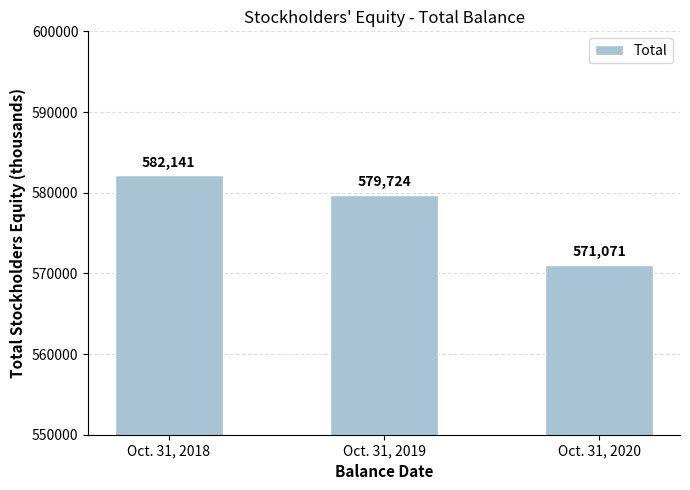

What is the average value?

577645